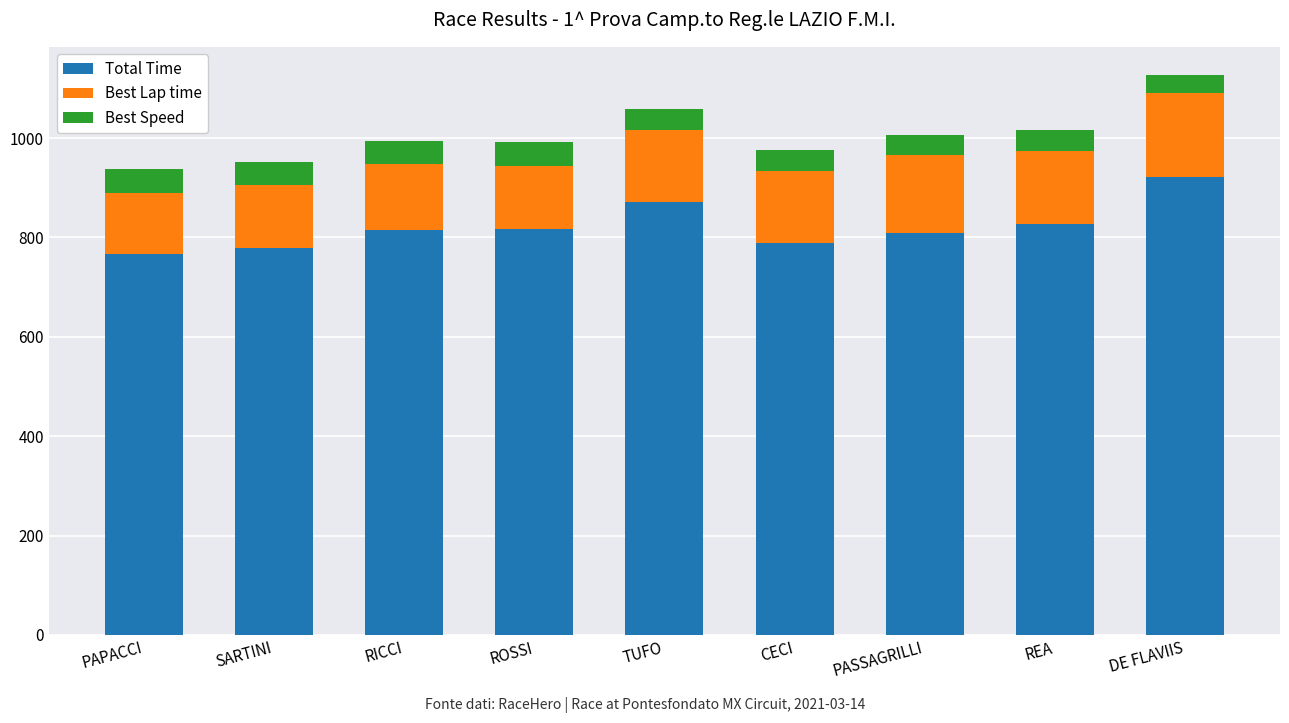

How many values in the Total Time series are below 815?

4